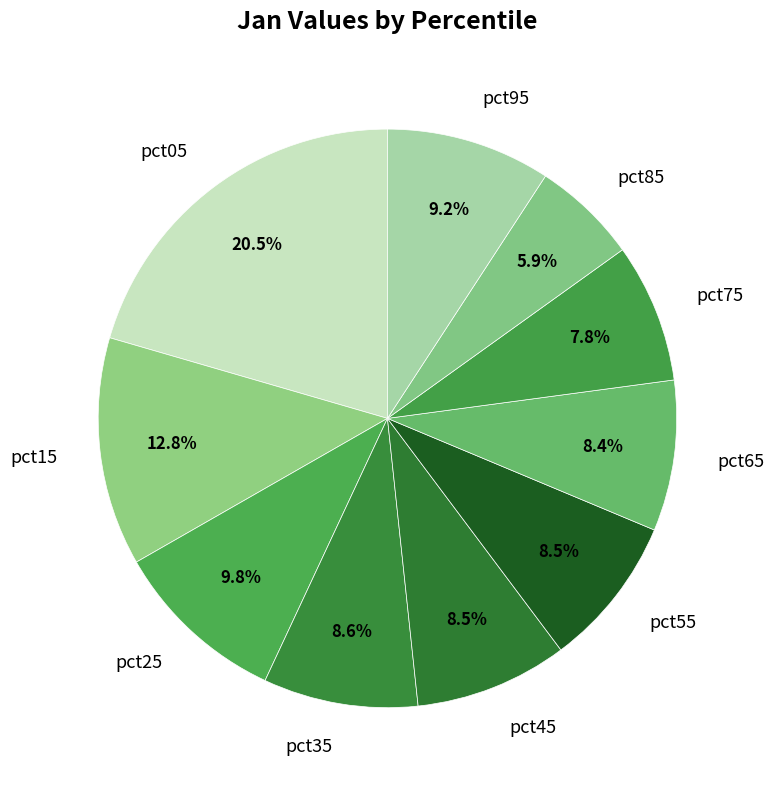

What is the ratio of the value at pct85 to the value at pct15?

0.5